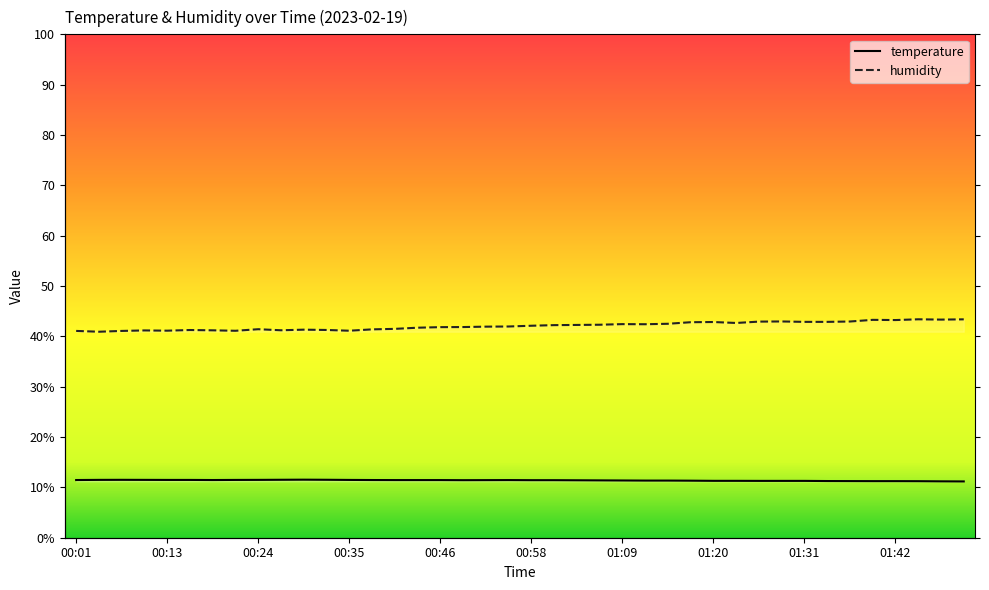

What is the value of the temperature point at the 1st from the left?

11.5